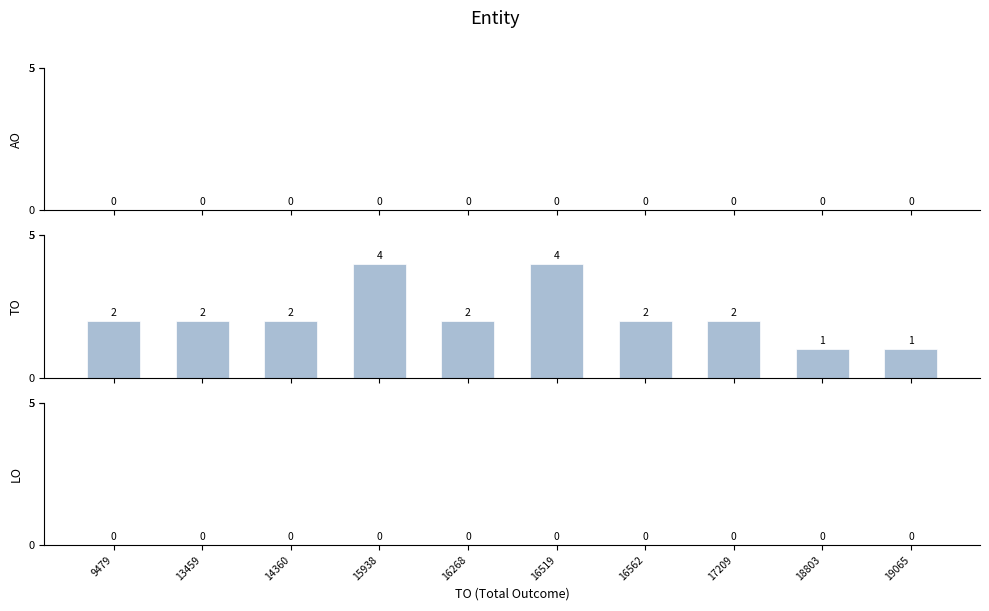

What is the sum of all values?

22